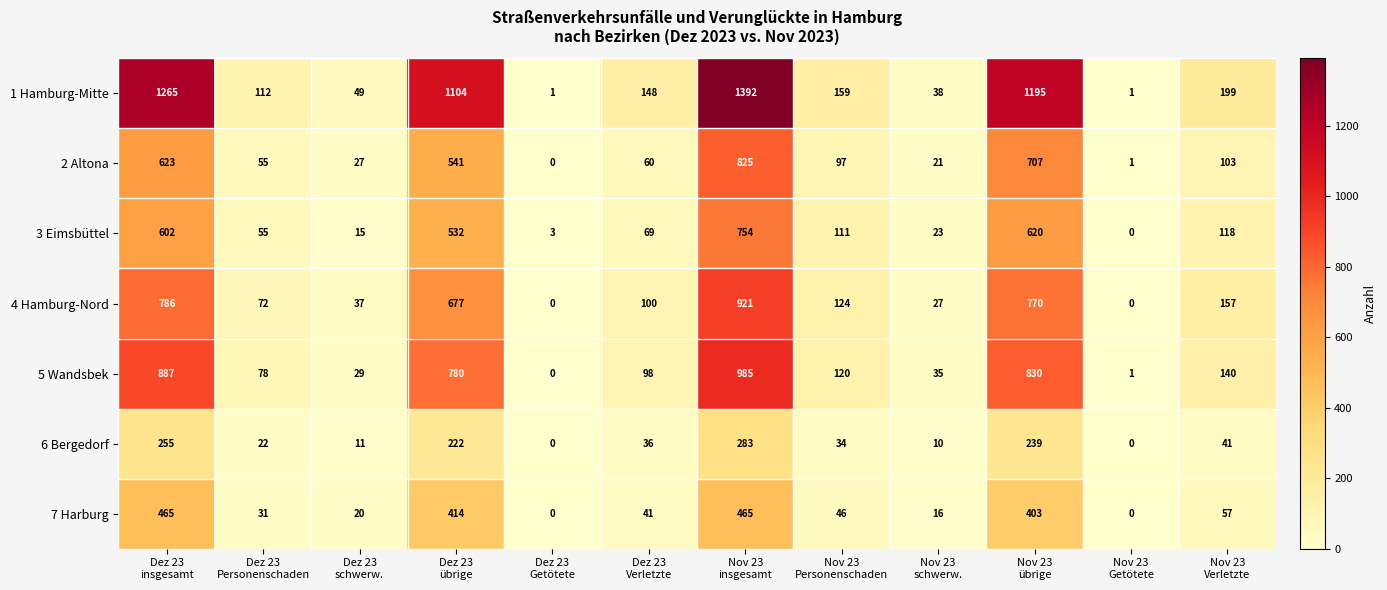

Rank the series at Dez 23
Verletzte from highest to lowest value.

1 Hamburg-Mitte, 4 Hamburg-Nord, 5 Wandsbek, 3 Eimsbüttel, 2 Altona, 7 Harburg, 6 Bergedorf